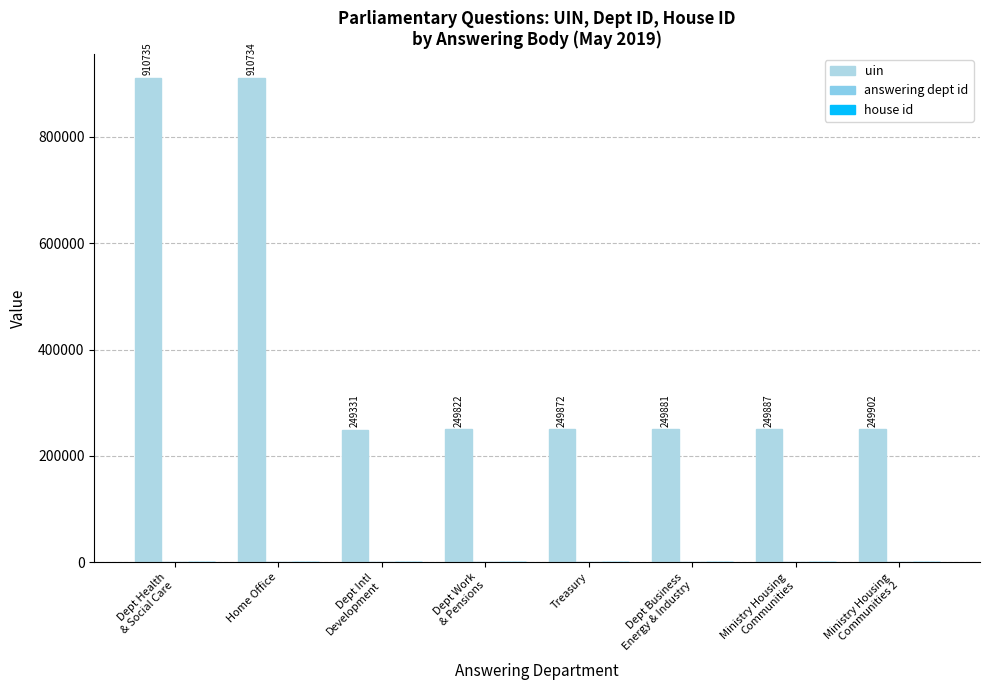

What is the label of the 2nd bar from the left?

Home Office